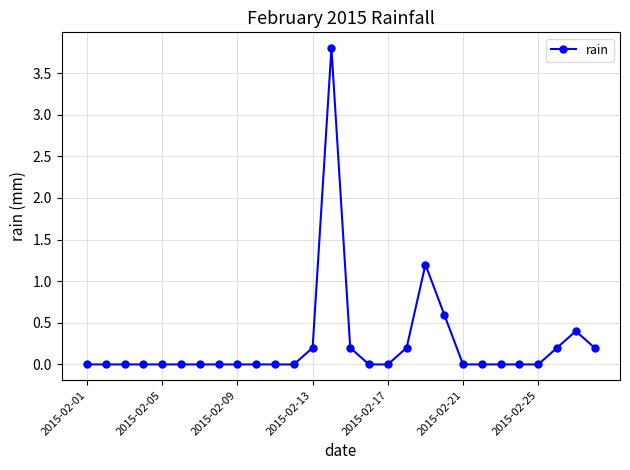

How many data points does each series have?

28